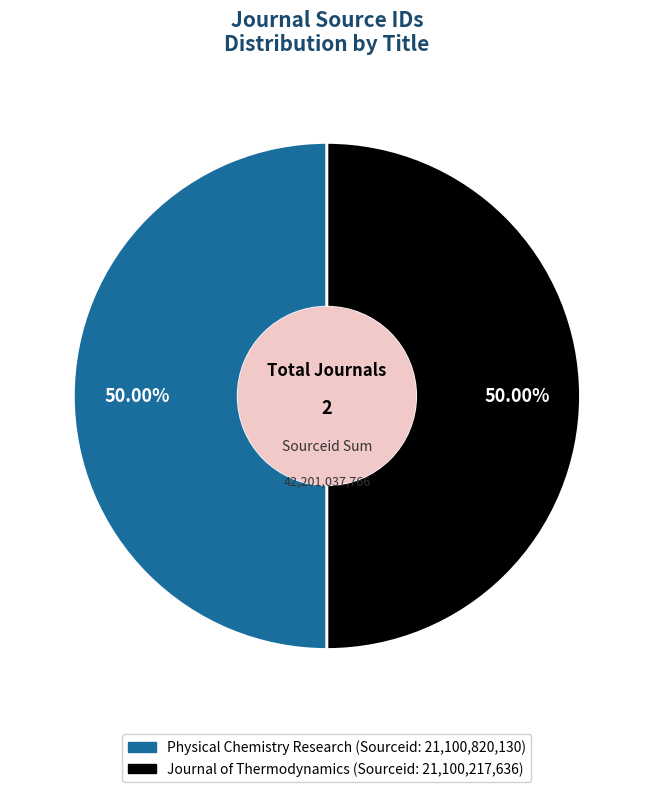

Combined, do Journal of Thermodynamics and Physical Chemistry Research account for over 50%?

Yes